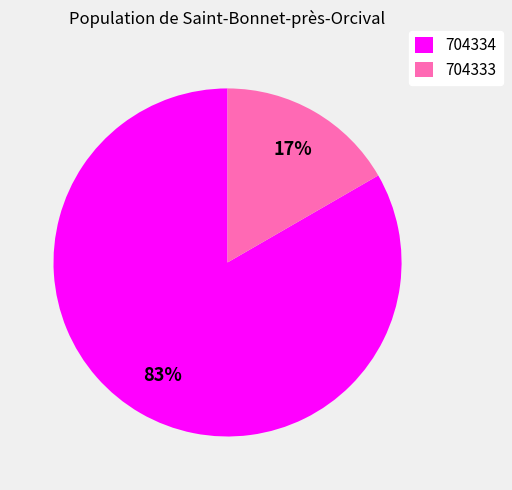

To the nearest percent, what is the combined percentage of 704334 and 704333?

100%